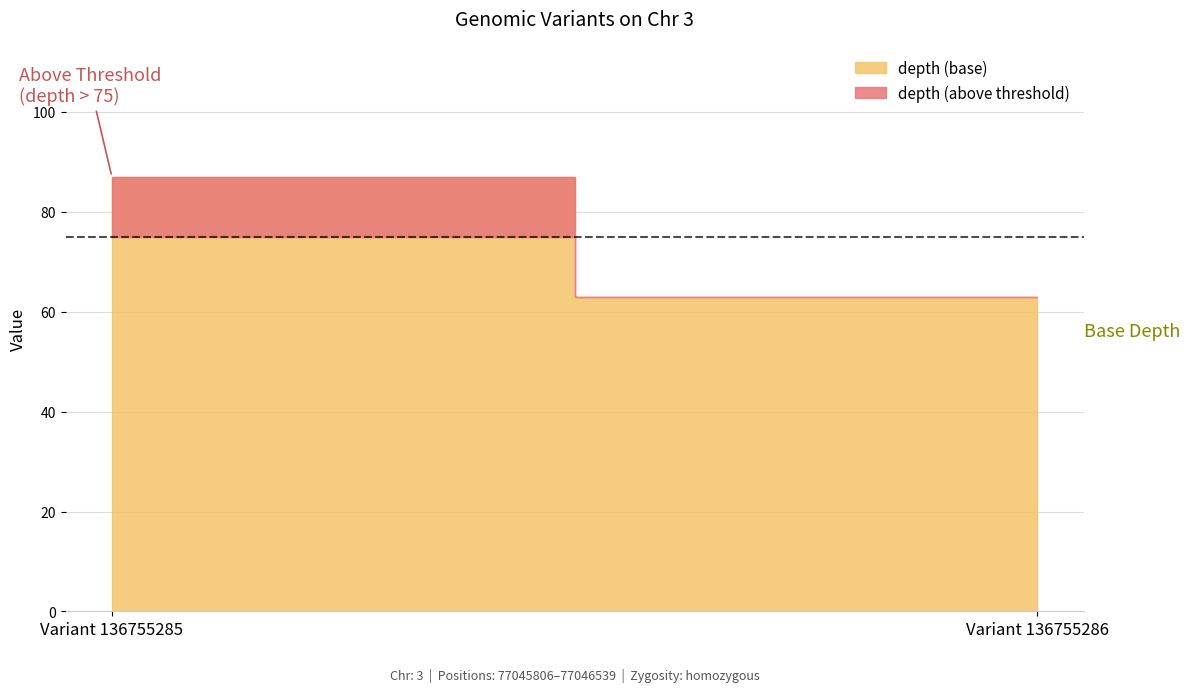

What is the difference between the stop values at Variant 136755286 and Variant 136755285?

732